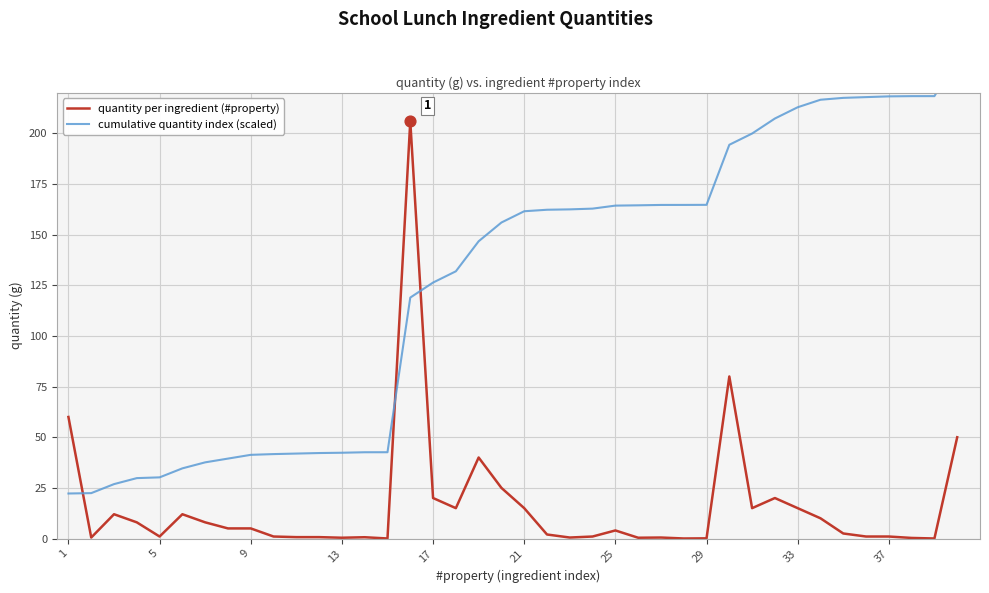

What are all the series names shown in the legend?

quantity per ingredient (#property), cumulative quantity index (scaled)